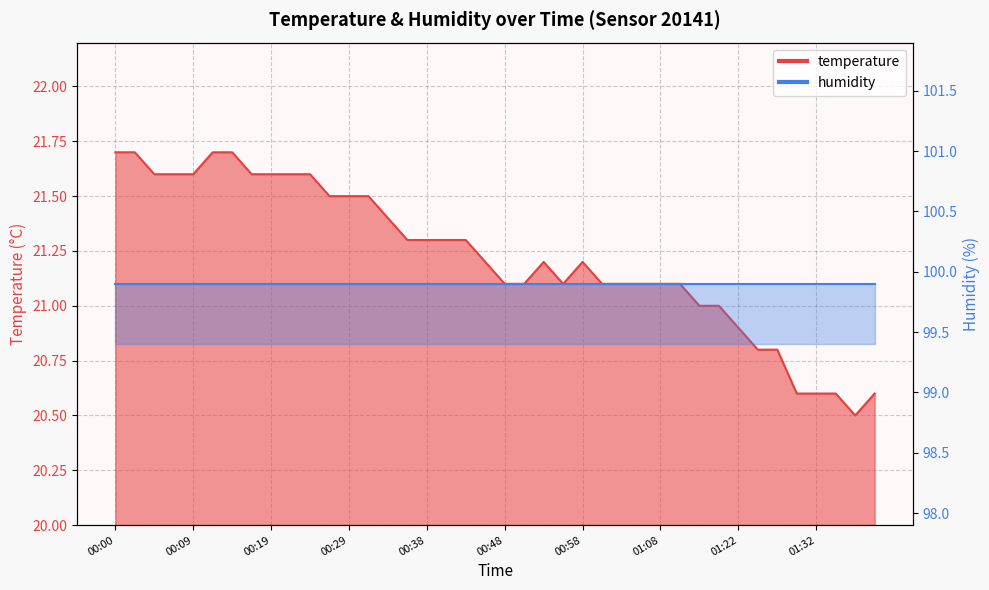

At which category does the chart reach its peak across all series?

00:00